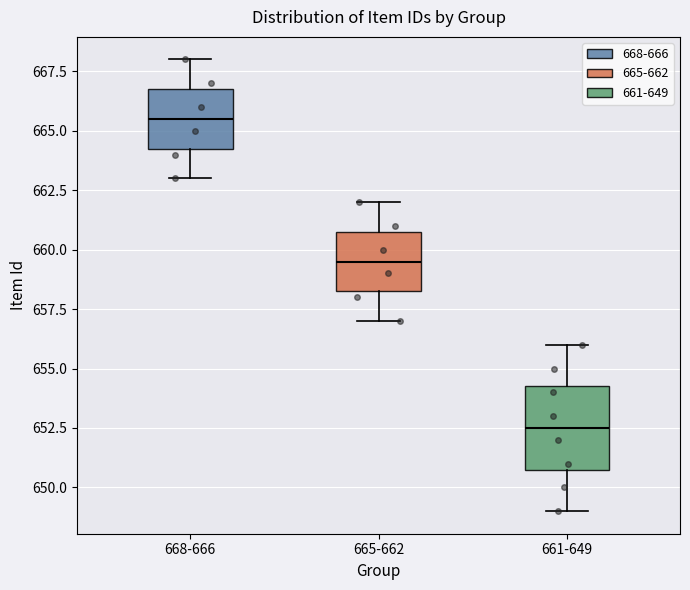

Reading left to right, transcribe this box plot: for each box, give where its median line is, the range the box spans, and where its two whiskers end, as read against the y-axis. The values are not printed on the chart, so give them approximately, as read against the axis.

668-666: median 665.5, box 664.5 to 667.0, whiskers 663.0 to 668.0
665-662: median 659.5, box 658.5 to 661.0, whiskers 657.0 to 662.0
661-649: median 652.5, box 651.0 to 654.5, whiskers 649.0 to 656.0